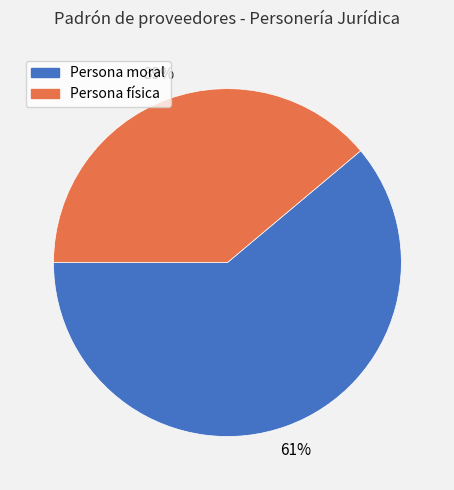

Is the sum of Persona moral and Persona física greater than half?

Yes